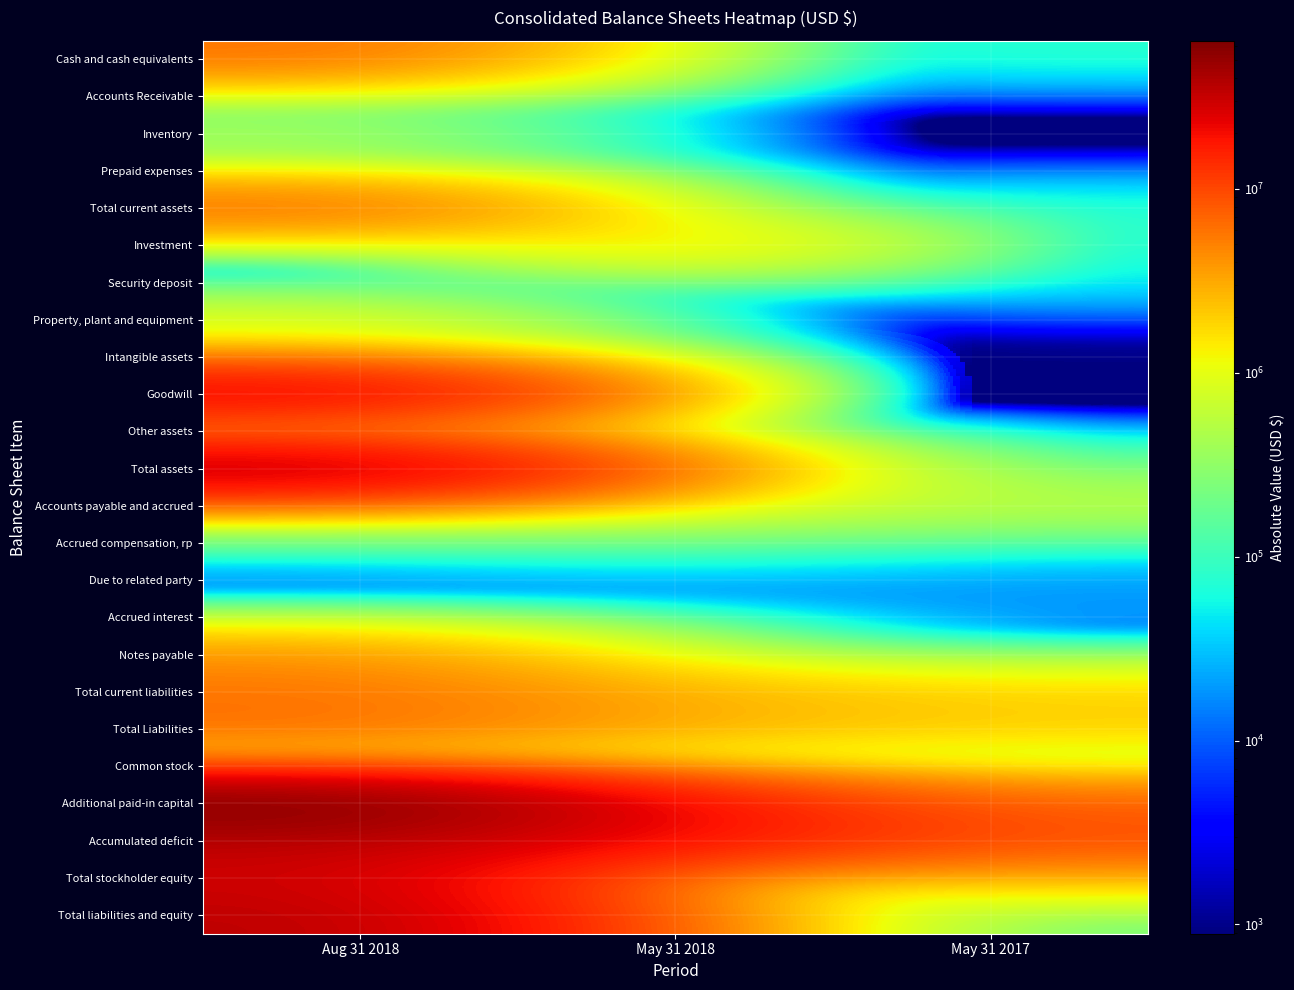

How many categories are shown in the chart?

3